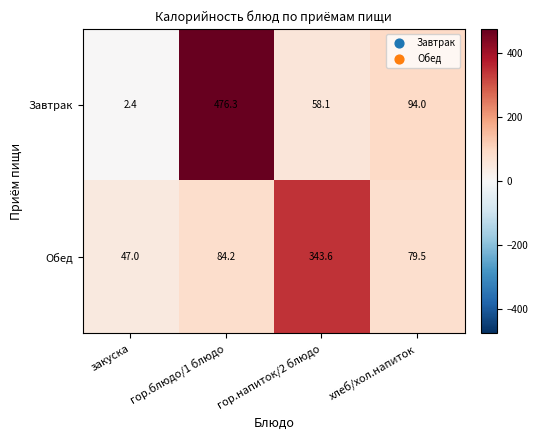

Reading left to right, what are all the values shown in this chart?

Завтрак: закуска=2.4	гор.блюдо/1 блюдо=476.3	гор.напиток/2 блюдо=58.1	хлеб/хол.напиток=94.0
Обед: закуска=47.0	гор.блюдо/1 блюдо=84.2	гор.напиток/2 блюдо=343.6	хлеб/хол.напиток=79.5